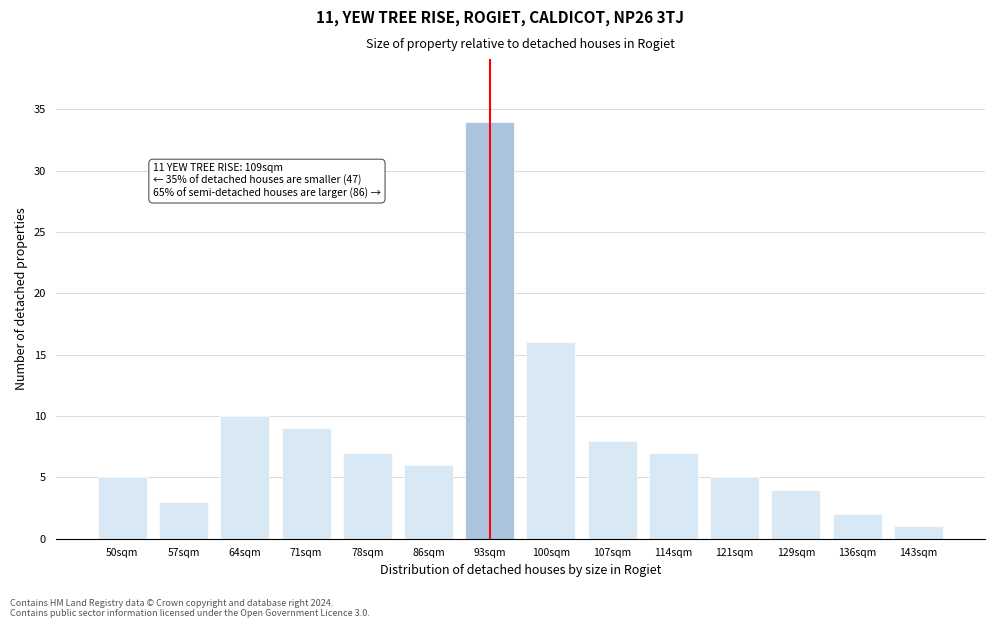

Reading left to right, list all the values displayed in this chart.

5	3	10	9	7	6	34	16	8	7	5	4	2	1